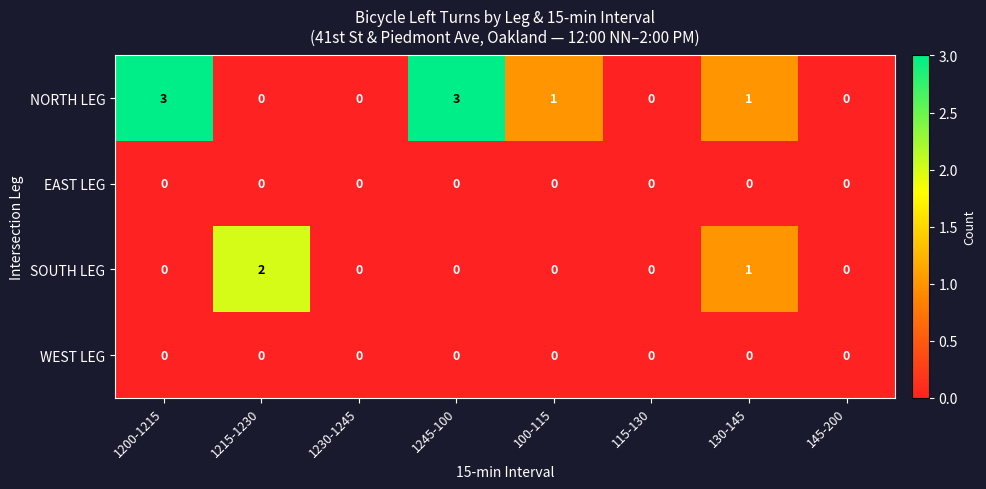

The NORTH LEG series shows 3 at 1245-100. True or false?

True